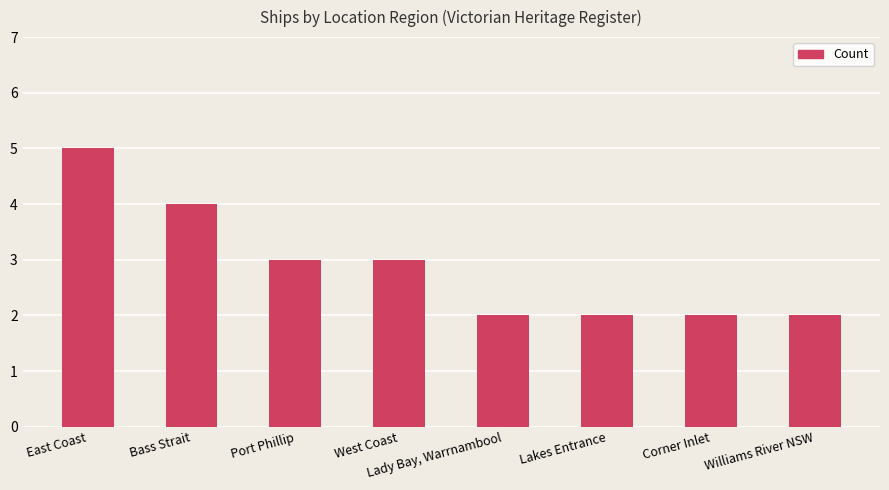

Count the values in the range 2 to 4.

7